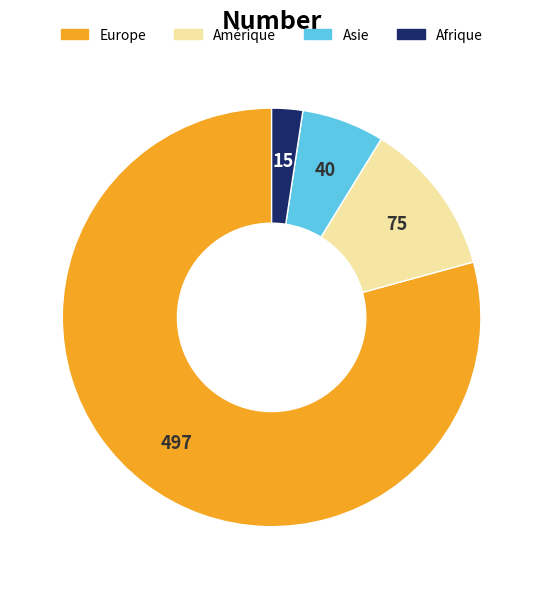

Combined, do Europe and Asie account for over 50%?

Yes